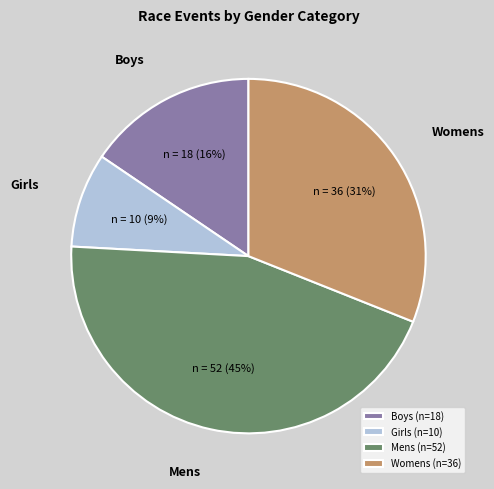

Rank the categories by value from highest to lowest.

Mens, Womens, Boys, Girls